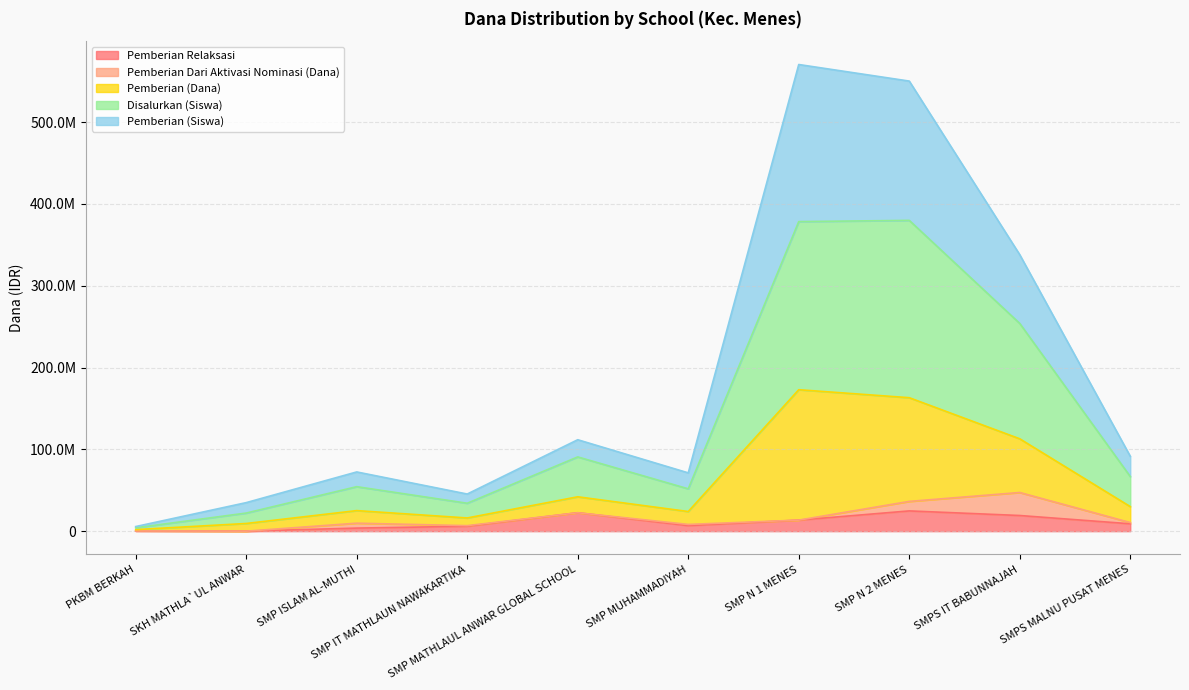

In Pemberian (Dana), how many points are lower than both neighbors (excluding endpoints)?

2